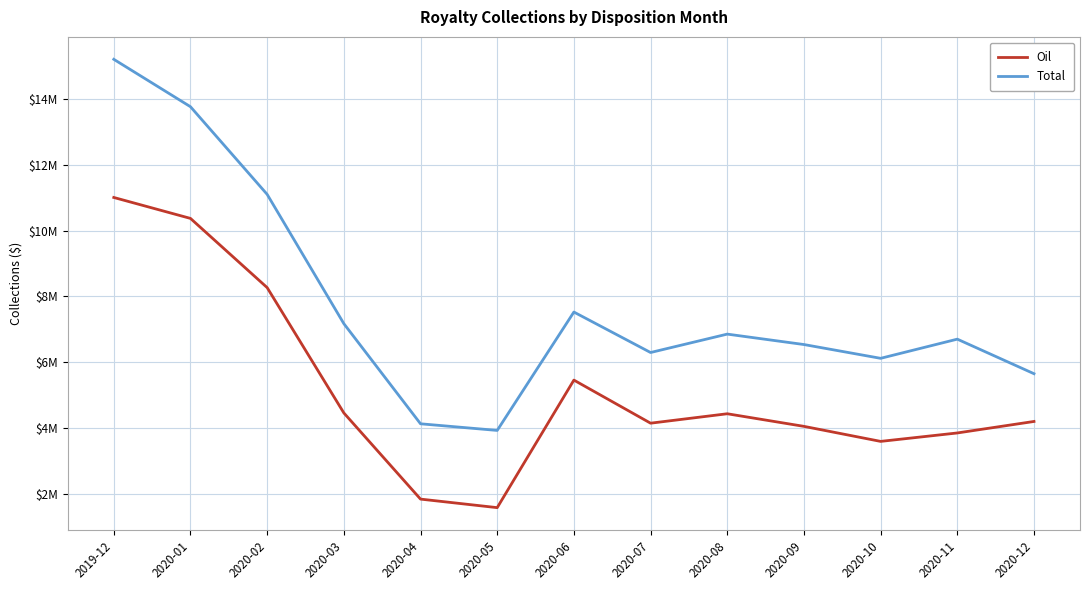

What is the label of the 7th point from the left?

2020-06